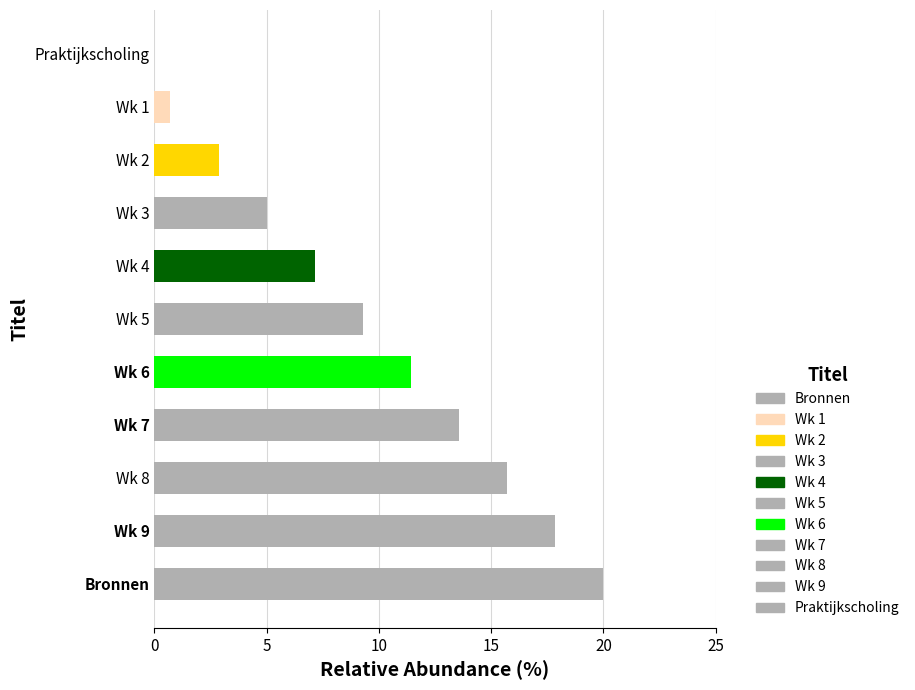

Rank the categories by value from highest to lowest.

Bronnen, Wk 9, Wk 8, Wk 7, Wk 6, Wk 5, Wk 4, Wk 3, Wk 2, Wk 1, Praktijkscholing